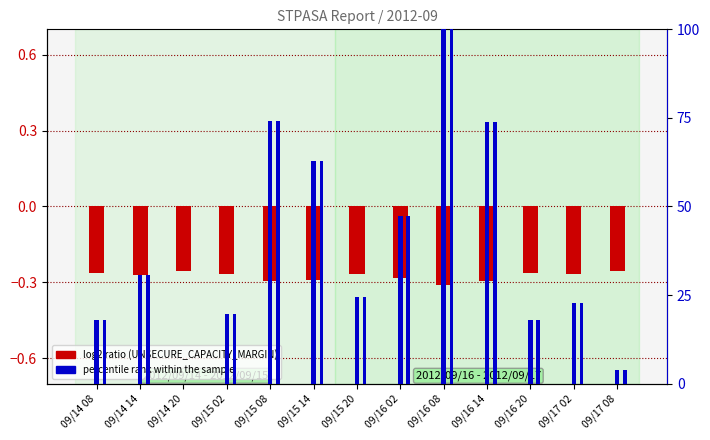

Rank the series by their maximum value, from lowest to highest.

log2 ratio, percentile rank within the sample